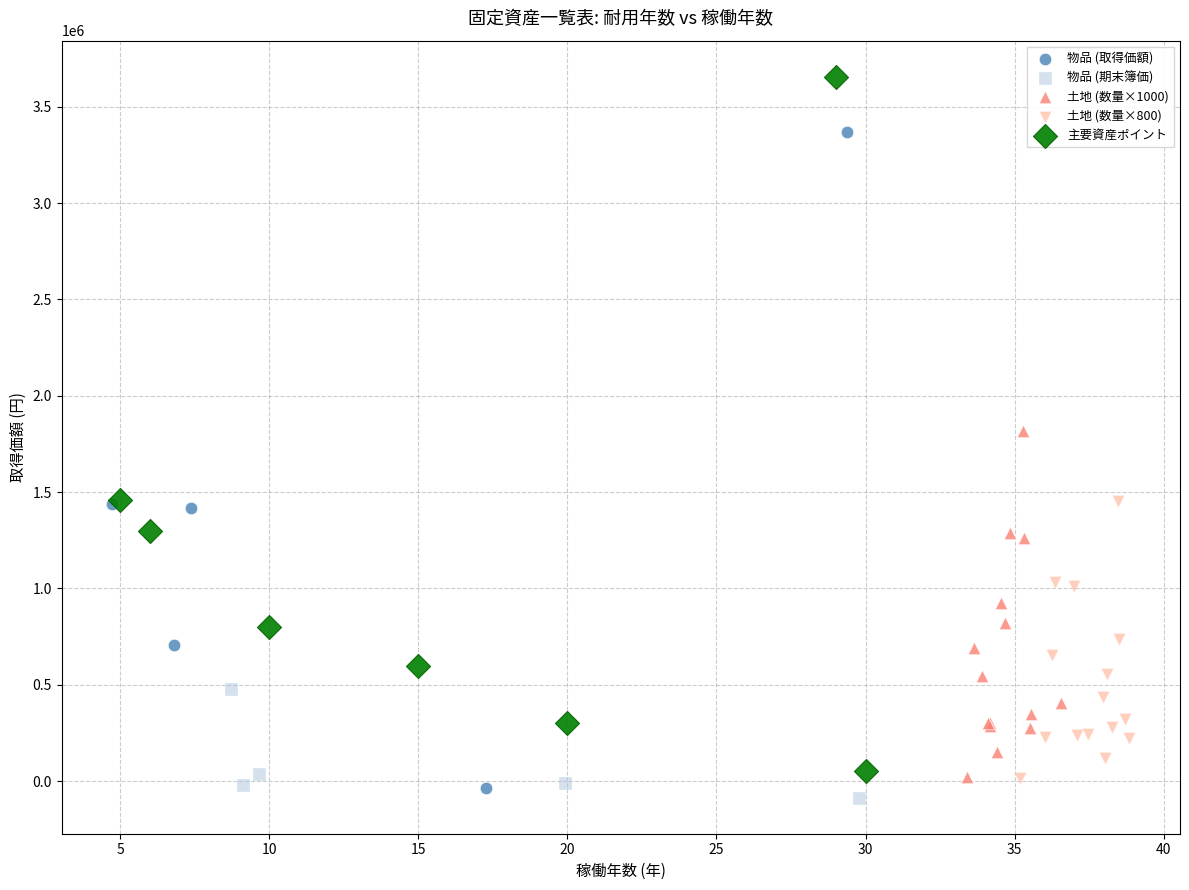

Which series has the largest Y range (max minus min)?

主要資産ポイント